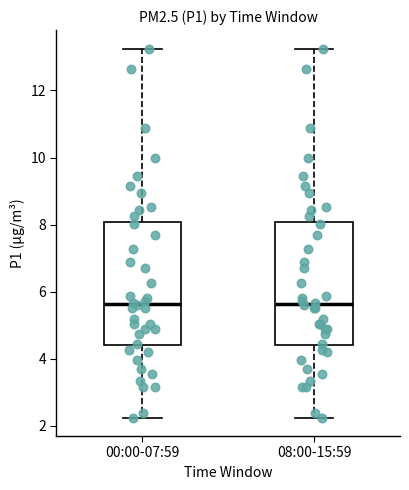

Where is the upper edge of the box for 00:00-07:59 on the y-axis? The values are not printed on the chart, so give them approximately, as read against the axis.

8.0